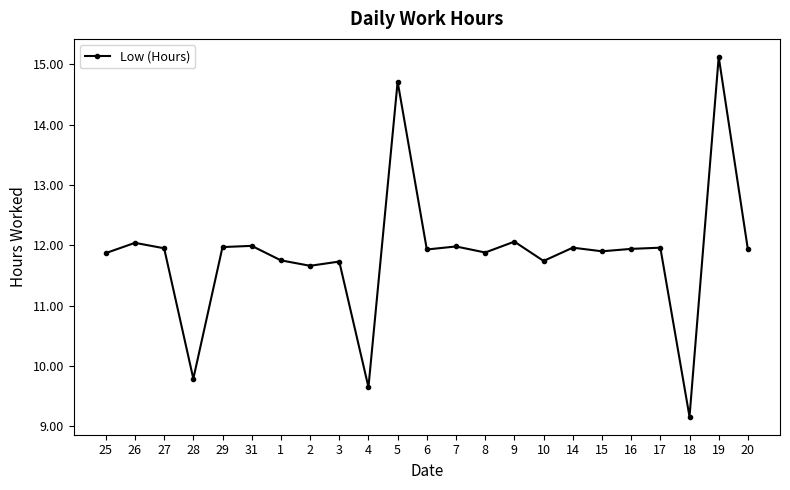

What is the label of the 15th point from the right?

3